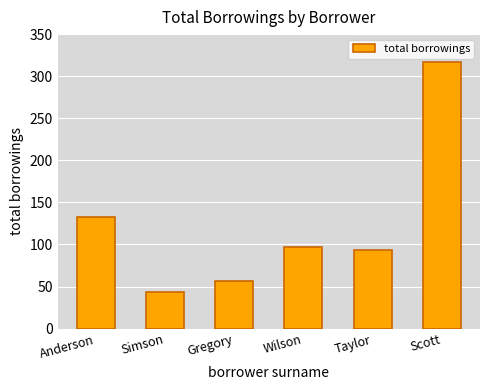

What is the greatest value displayed?

317